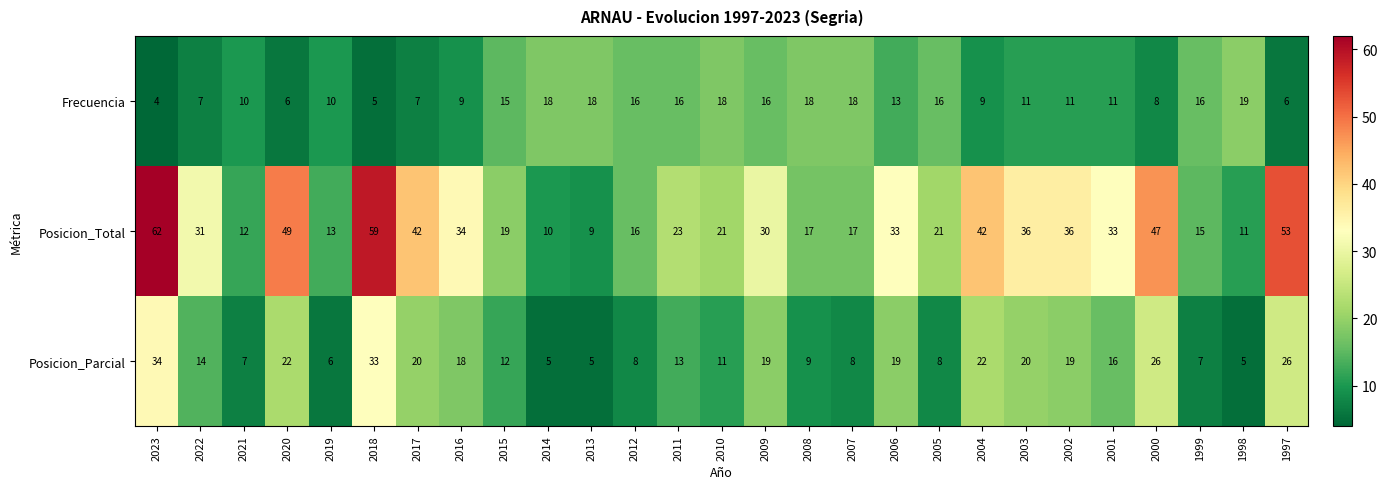

Which series changed the most between 2023 and 2007?

Posicion_Total